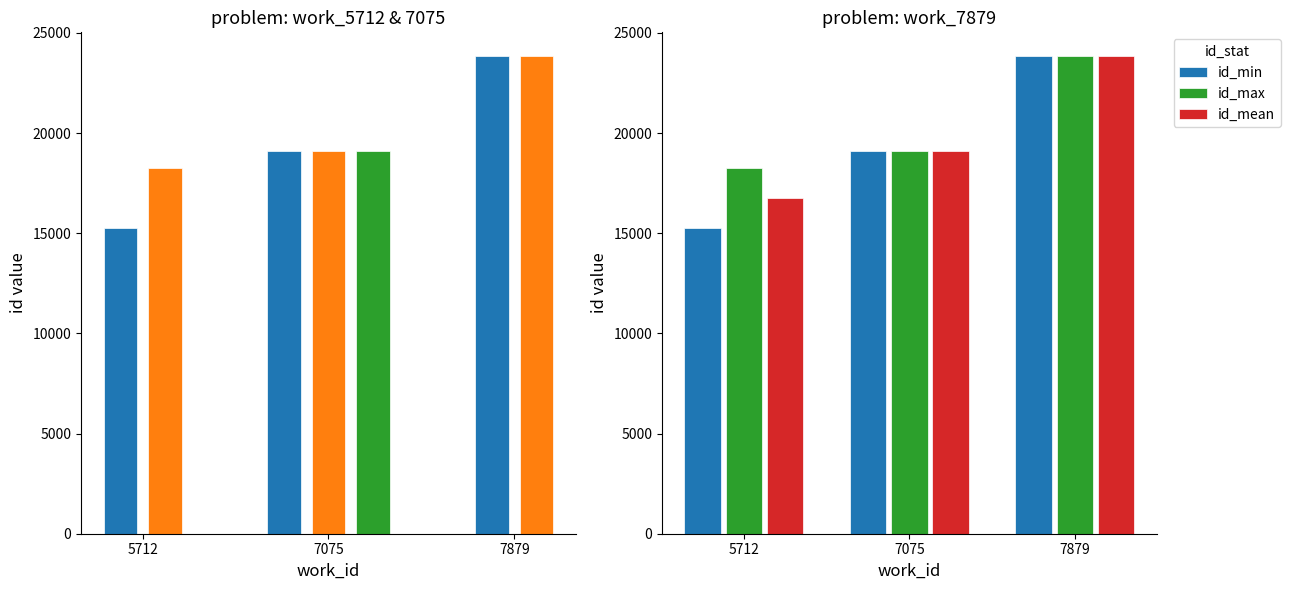

What are all the series names shown in the legend?

id_min, id_max, id_mean